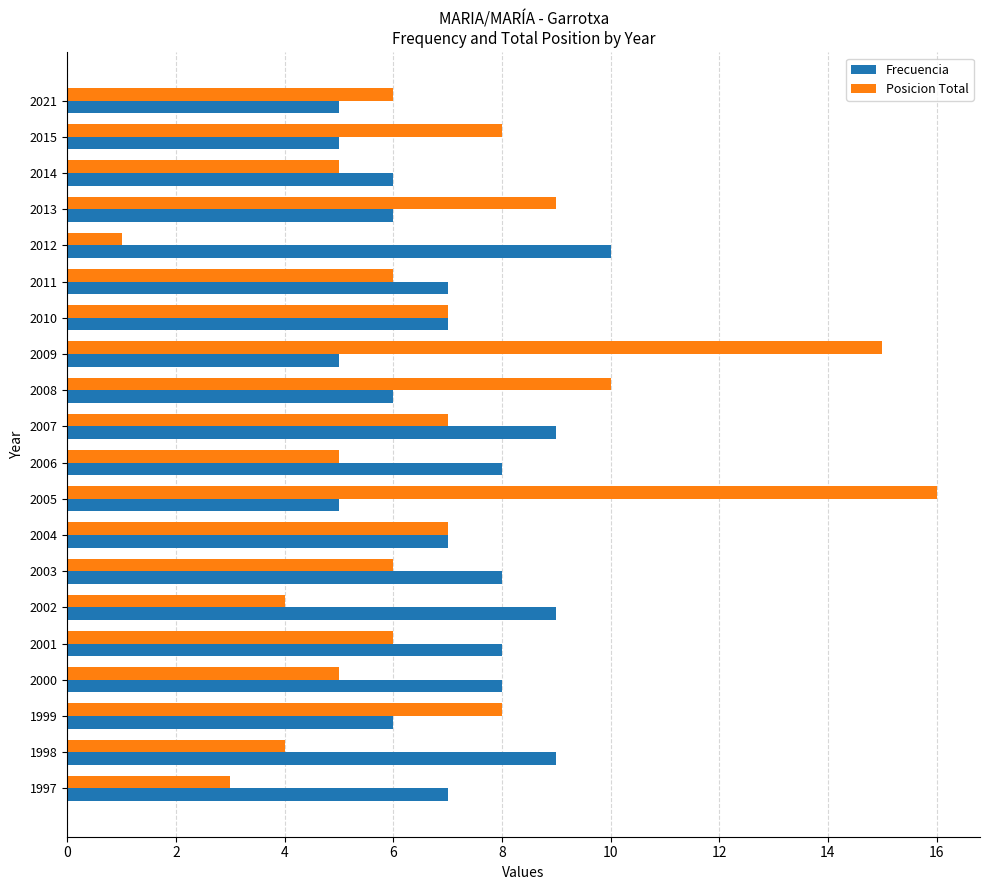

Which series has the widest spread of values?

Posicion Total